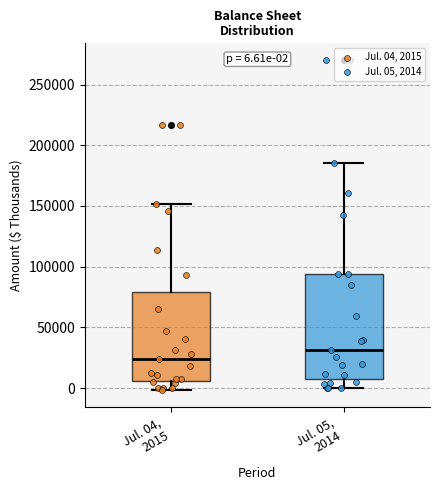

Comparing the boxes themselves (not the whiskers), which one is the tallest?

Jul. 05, 2014